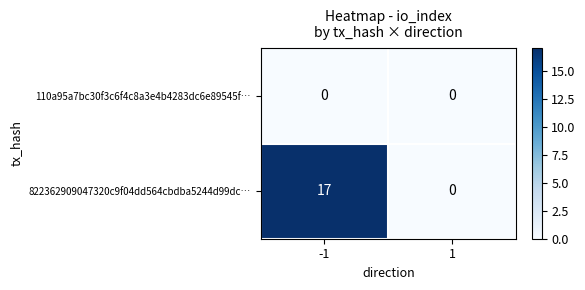

Reading right to left, transcribe all the data shown in this chart.

110a95a7bc30f3c6f4c8a3e4b4283dc6e89545f…: 1=0	-1=0
822362909047320c9f04dd564cbdba5244d99dc…: 1=0	-1=17